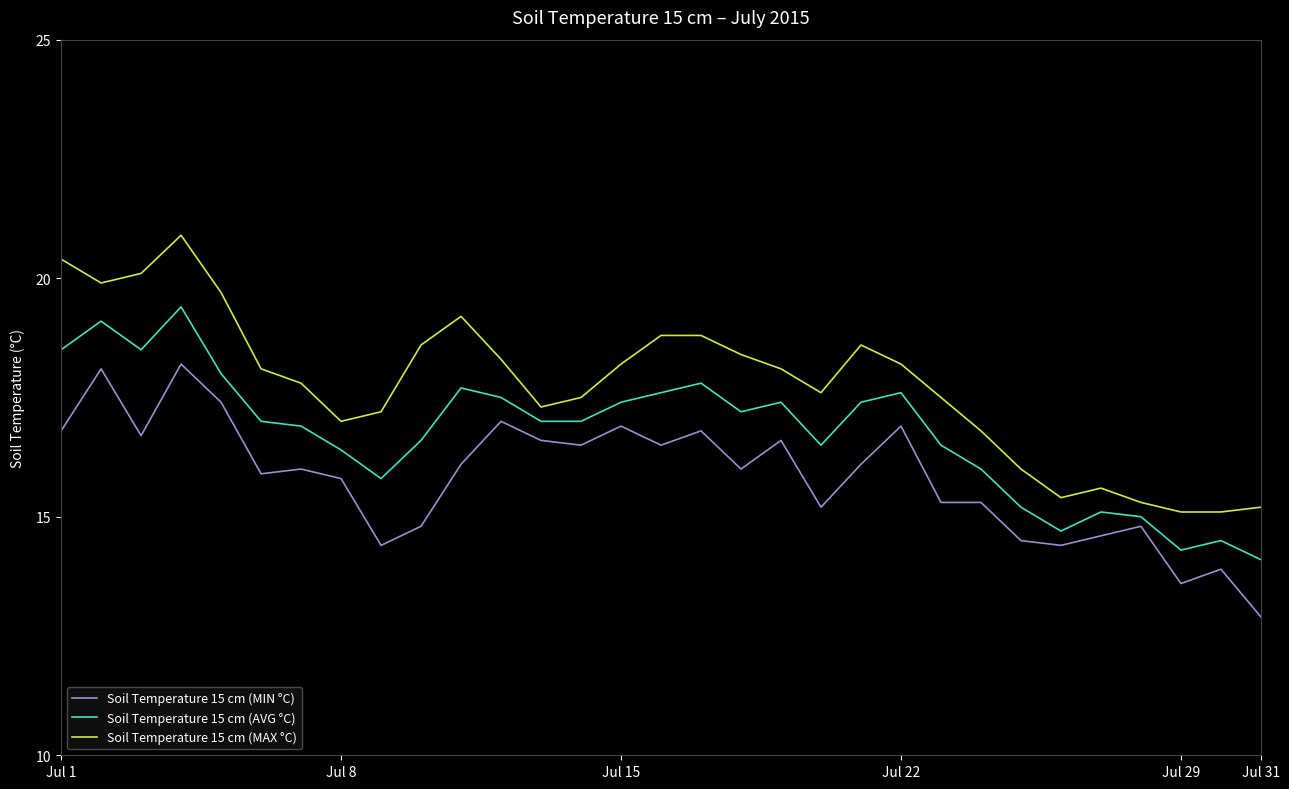

Which series has the largest total across all categories?

Soil Temperature 15 cm (MAX °C)